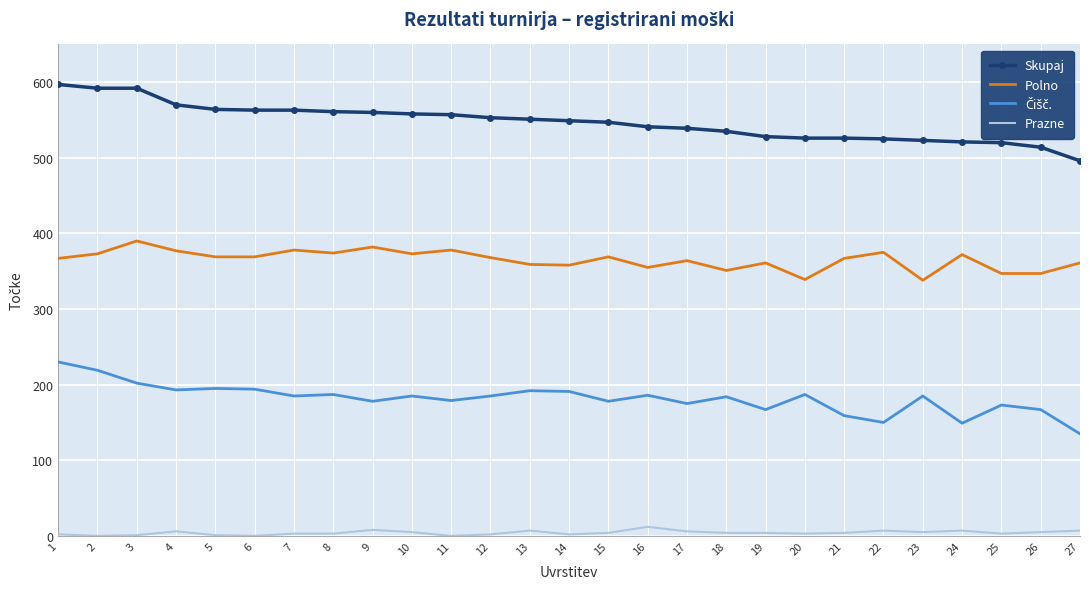

Is it true that Skupaj equals 348 at 18?

False